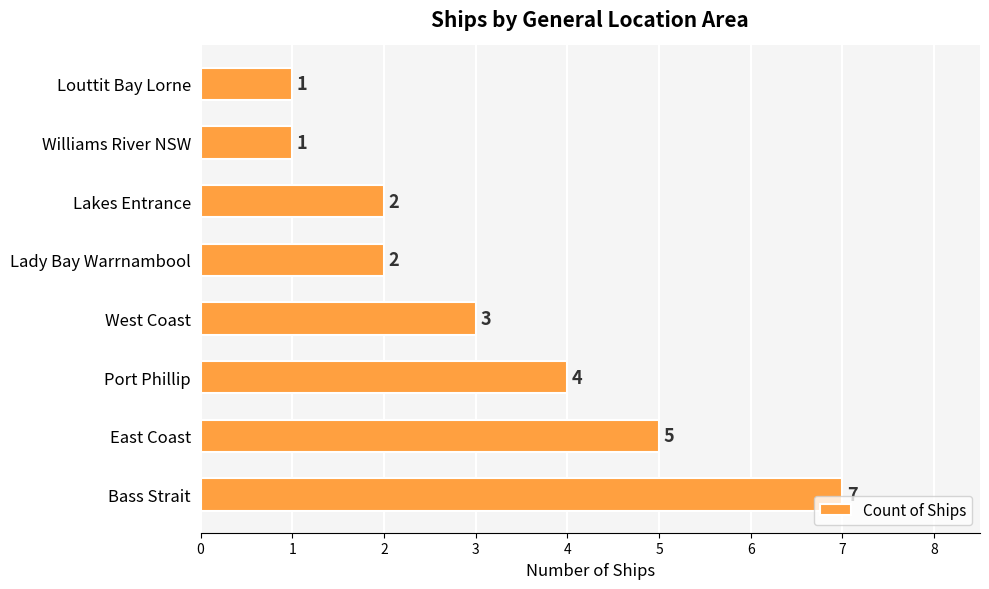

Approximately how many times larger is the value at Lakes Entrance compared to East Coast?

0.4